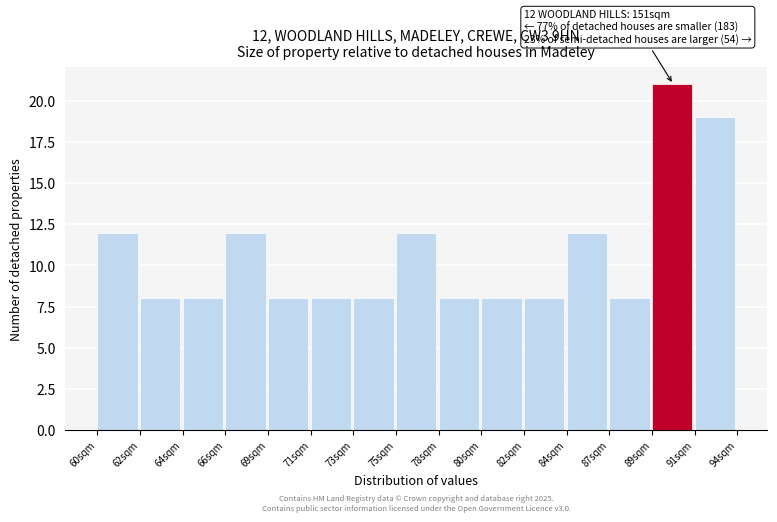

Reading left to right, what are all the values shown in this chart?

12	8	8	12	8	8	8	12	8	8	8	12	8	21	19